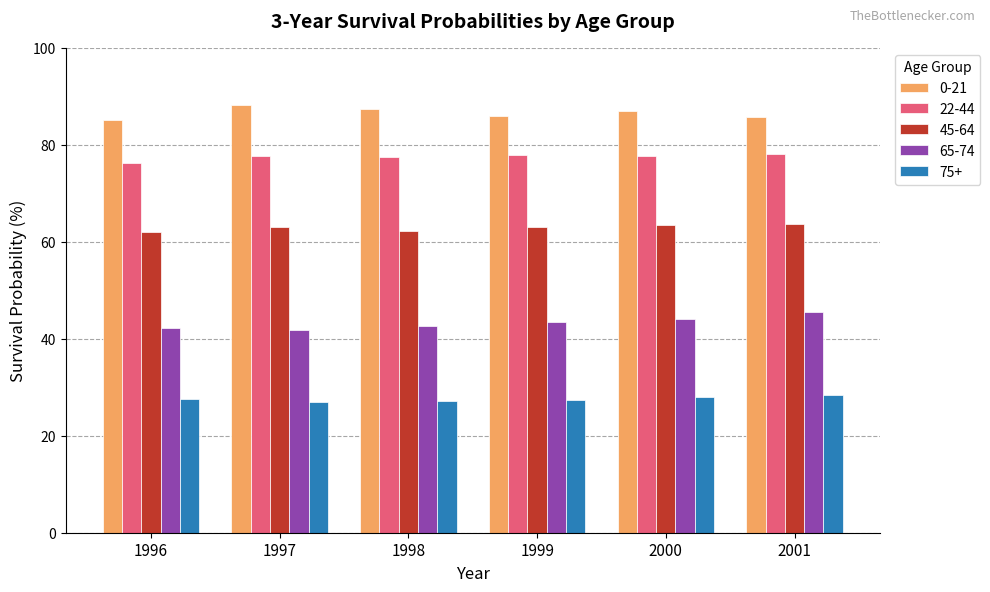

What is the approximate value of 0-21 at 1997?

88.3